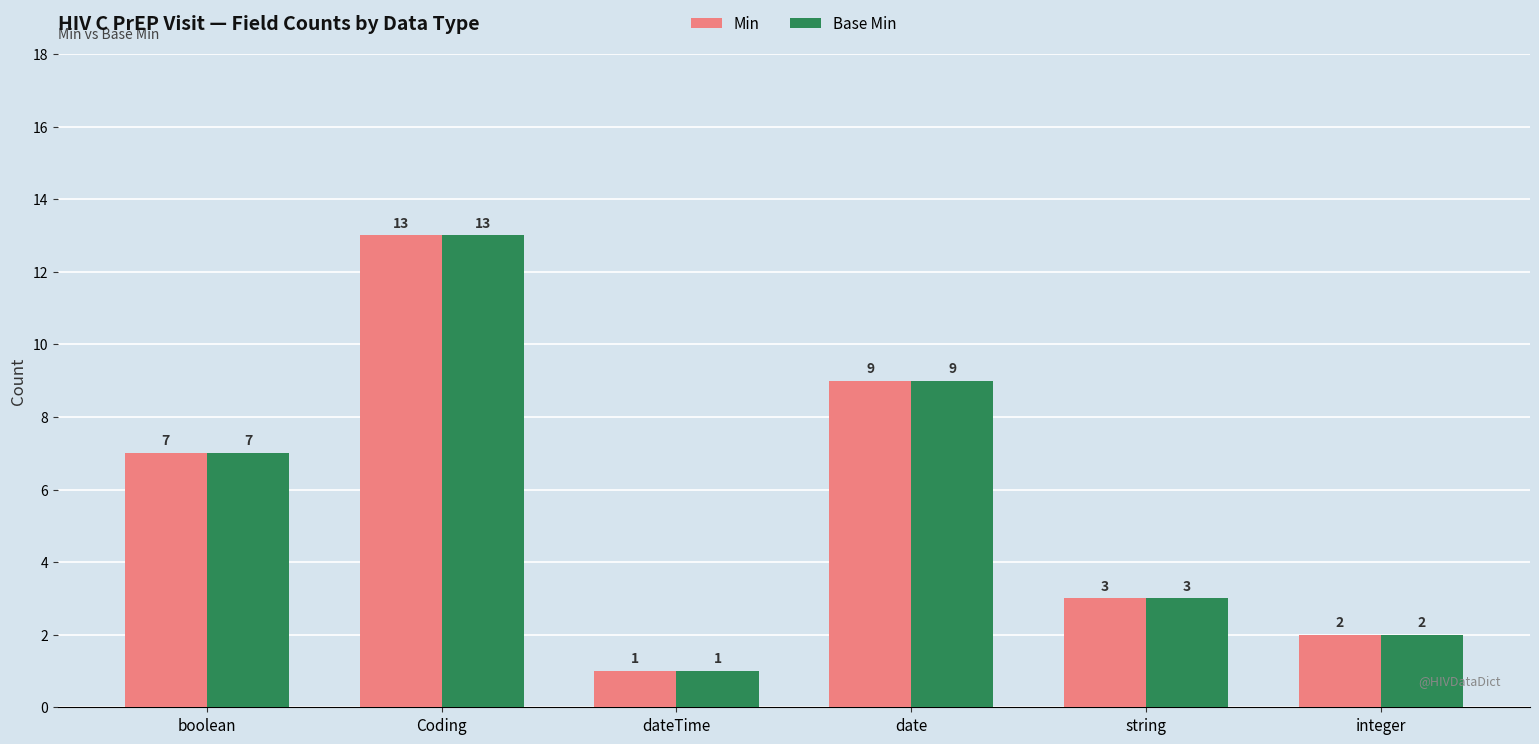

Are the bars horizontal?

No